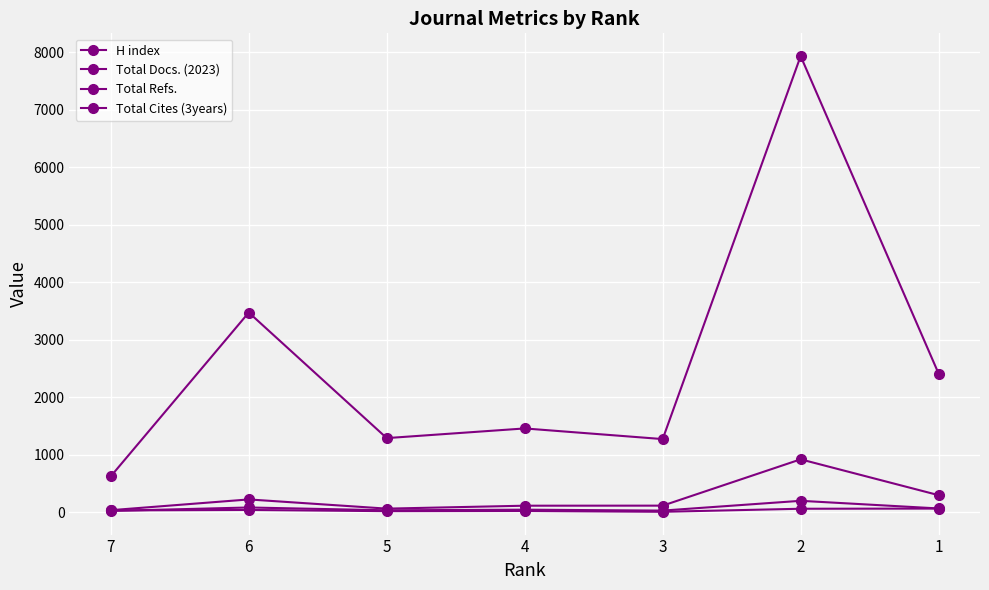

How many categories are shown in the chart?

7